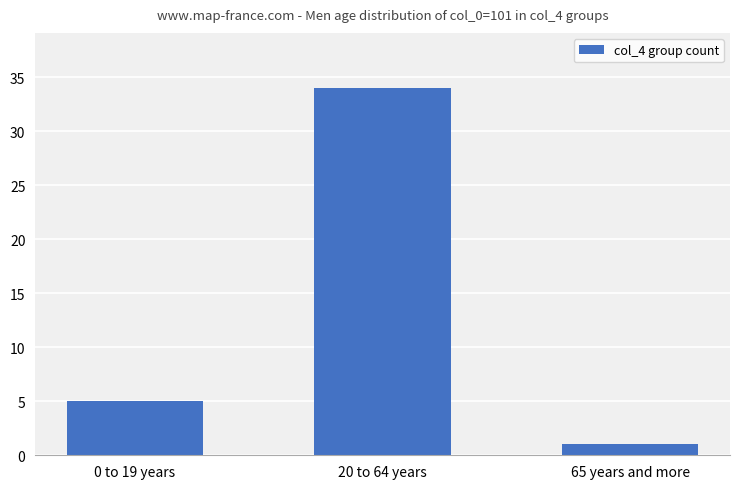

List the labels in order of value, largest first.

20 to 64 years, 0 to 19 years, 65 years and more